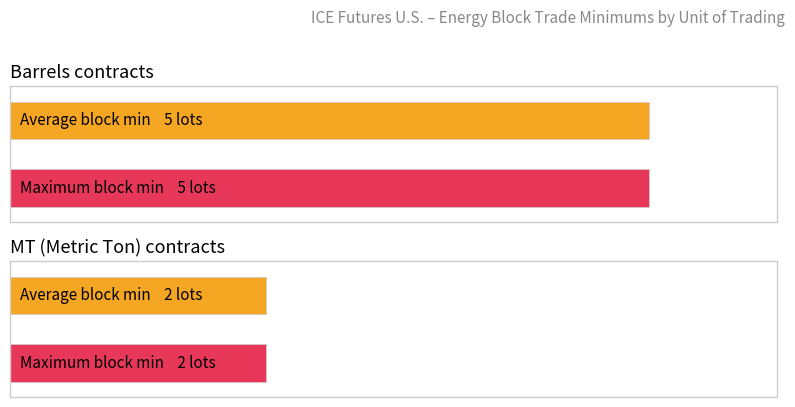

What is the average value of the MT series?

2